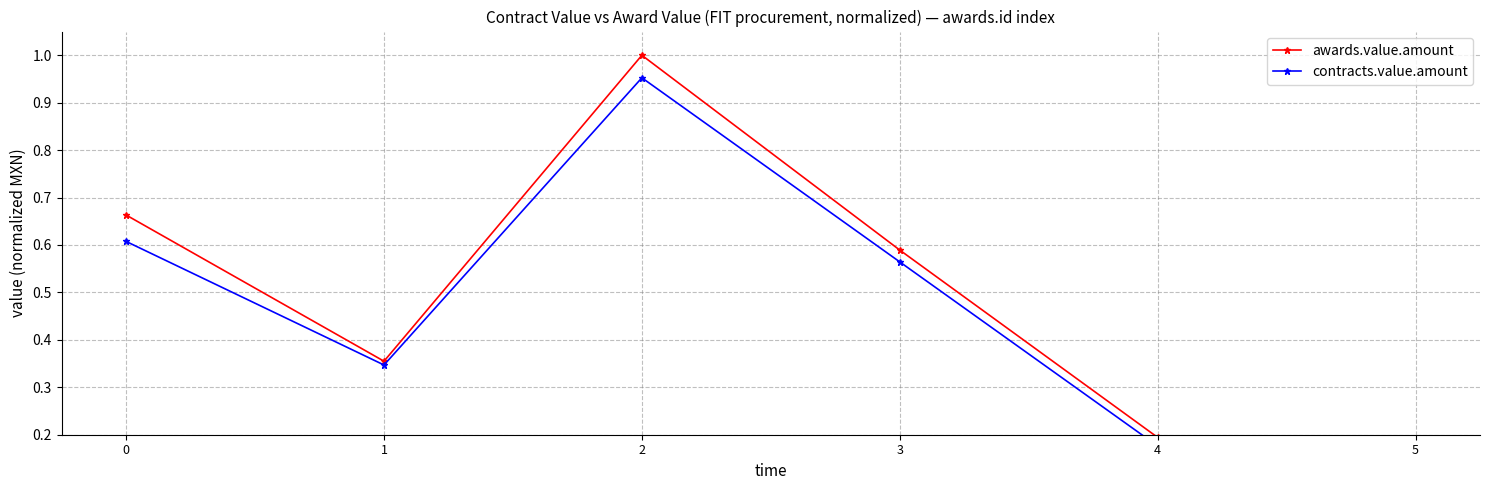

How many values in the awards.value.amount series exceed 0?

5